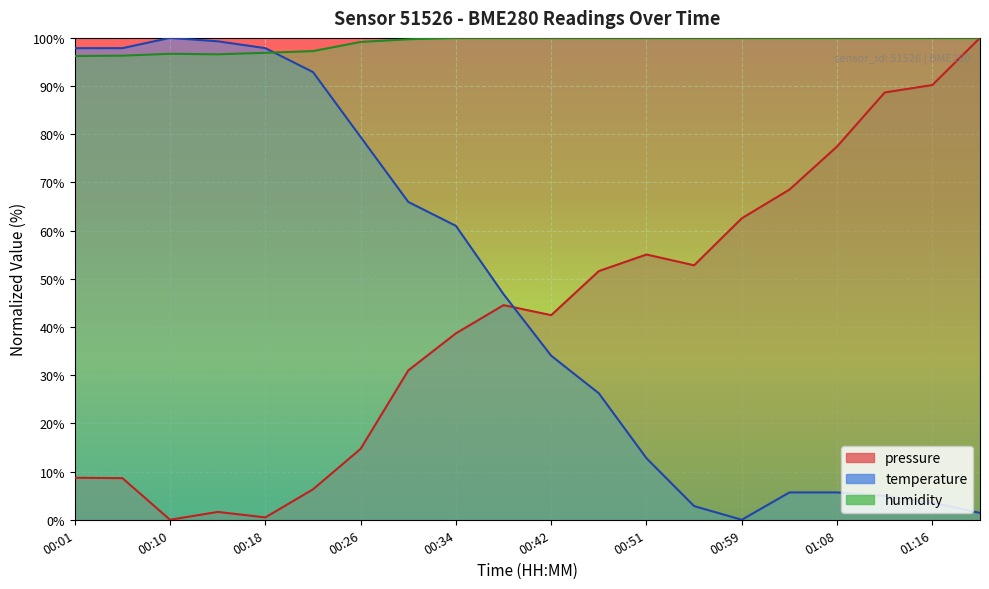

Reading right to left, list all the values displayed in this chart.

pressure: 01:20=100.0	01:16=90.2	01:12=88.7	01:08=77.5	01:03=68.5	00:59=62.6	00:55=52.8	00:51=55.0	00:46=51.6	00:42=42.5	00:38=44.5	00:34=38.7	00:30=31.0	00:26=14.7	00:22=6.3	00:18=0.5	00:14=1.6	00:10=0.0	00:05=8.6	00:01=8.7
temperature: 01:20=1.4	01:16=3.5	01:12=5.0	01:08=5.7	01:03=5.7	00:59=0.0	00:55=2.8	00:51=12.8	00:46=26.2	00:42=34.0	00:38=46.8	00:34=61.0	00:30=66.0	00:26=79.4	00:22=92.9	00:18=97.9	00:14=99.3	00:10=100.0	00:05=97.9	00:01=97.9
humidity: 01:20=100.0	01:16=100.0	01:12=100.0	01:08=100.0	01:03=100.0	00:59=100.0	00:55=100.0	00:51=100.0	00:46=100.0	00:42=100.0	00:38=100.0	00:34=100.0	00:30=99.7	00:26=99.2	00:22=97.3	00:18=96.9	00:14=96.6	00:10=96.7	00:05=96.3	00:01=96.2